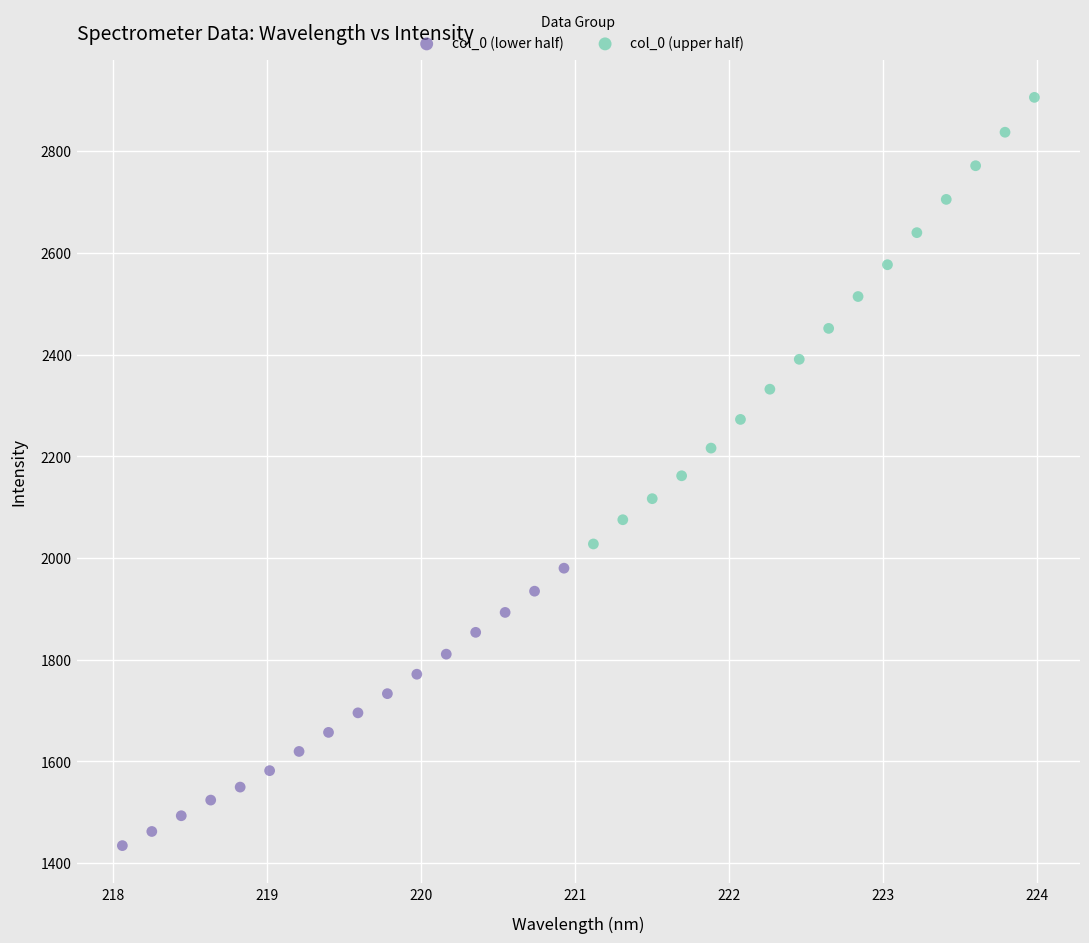

Which series reaches the maximum Y coordinate?

col_0 (upper half)